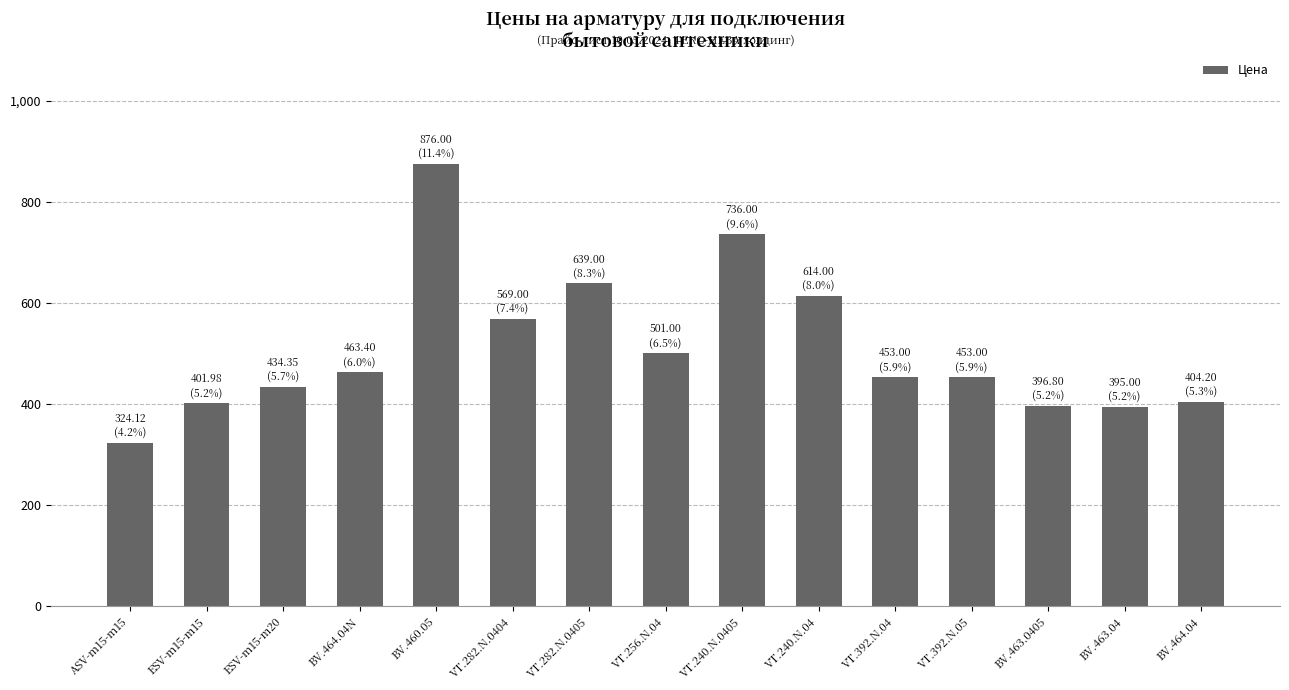

Does the chart contain stacked bars?

No